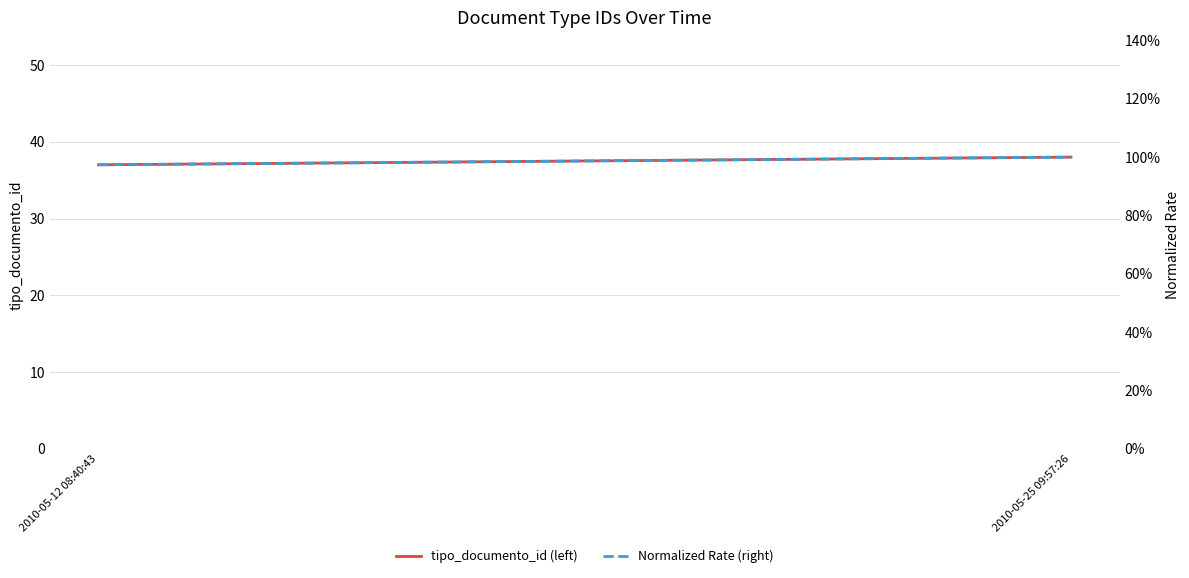

Which series has the largest range (max minus min)?

tipo_documento_id (left)